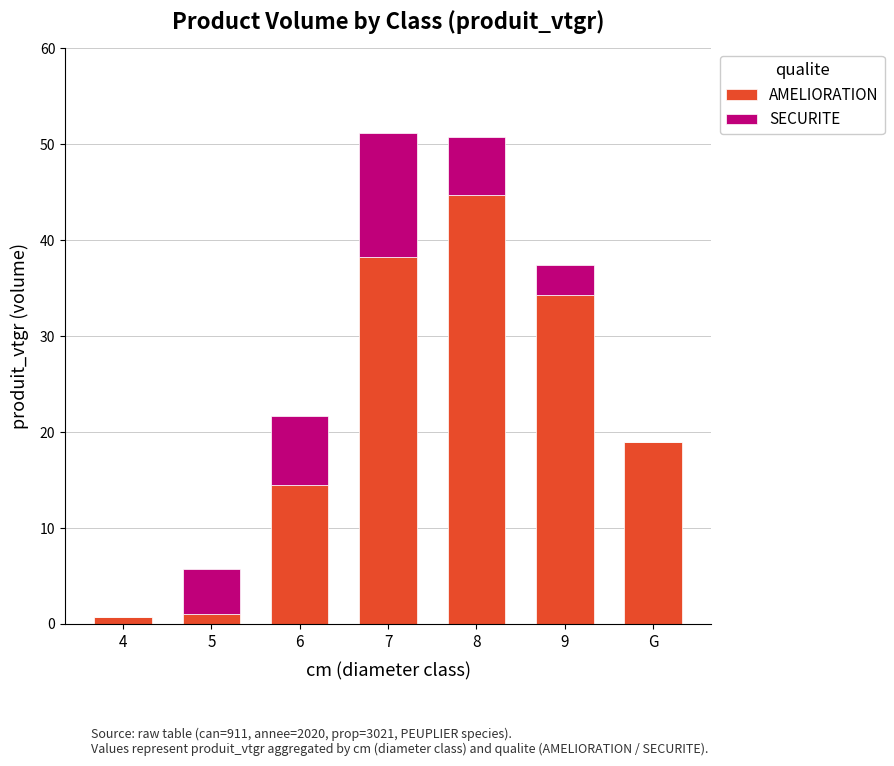

The AMELIORATION series shows 11.5 at 8. True or false?

False